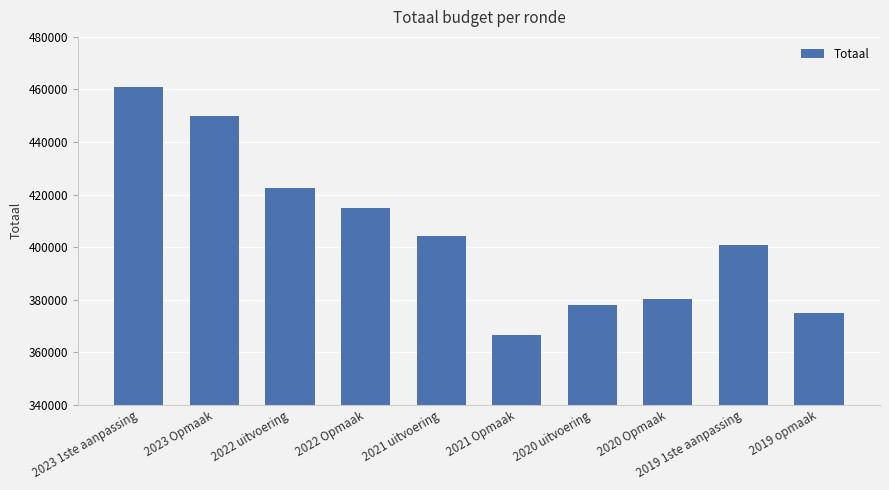

Rank the categories by value from lowest to highest.

2021 Opmaak, 2019 opmaak, 2020 uitvoering, 2020 Opmaak, 2019 1ste aanpassing, 2021 uitvoering, 2022 Opmaak, 2022 uitvoering, 2023 Opmaak, 2023 1ste aanpassing